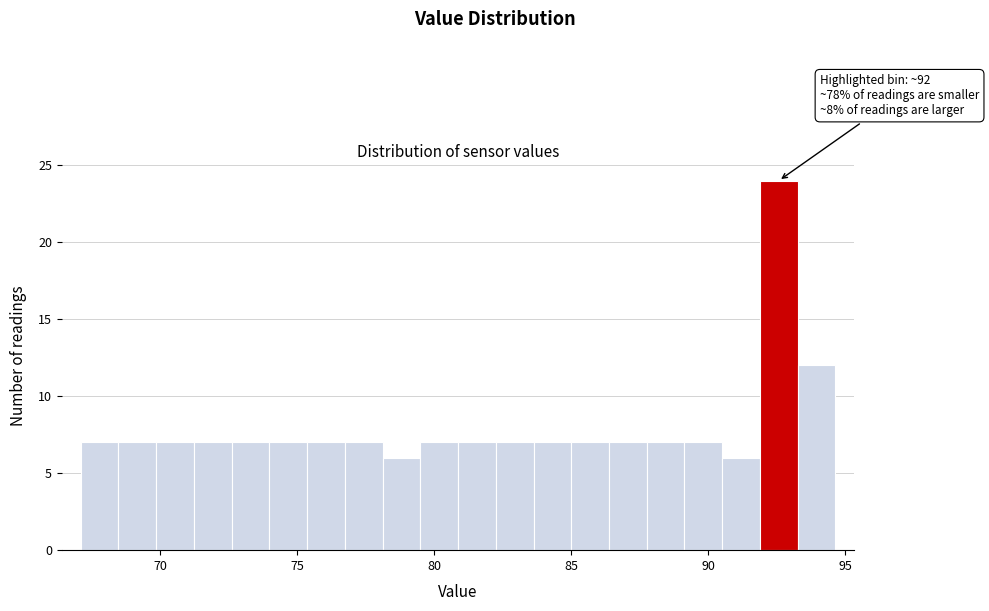

Around what value on the x-axis is the tallest bar? Give the approximate position of its centre, as read against the axis.

92.5